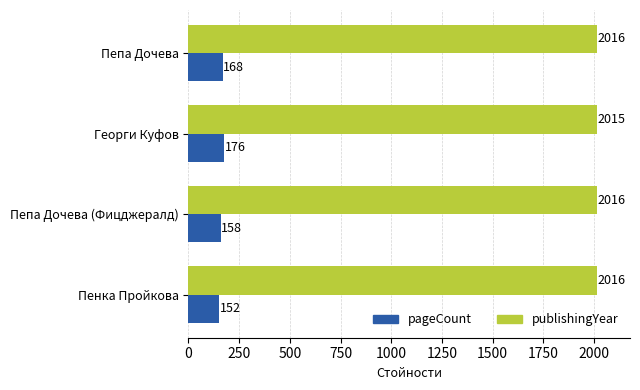

At how many categories does at least one series exceed 672?

4